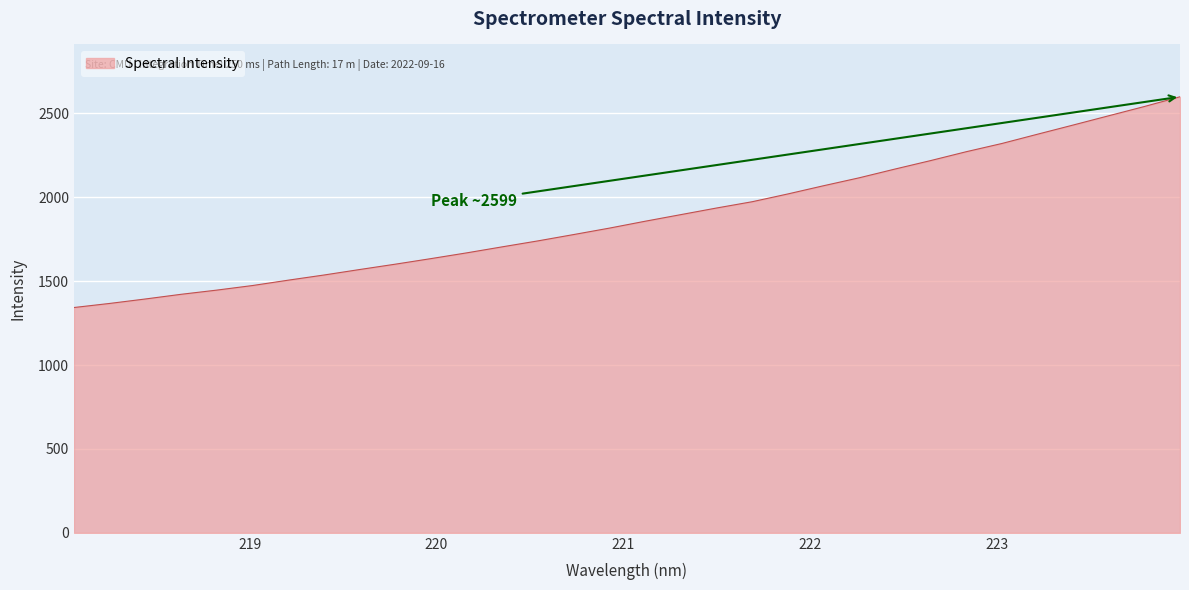

True or false: the data has more than 2 interior local peaks.

False